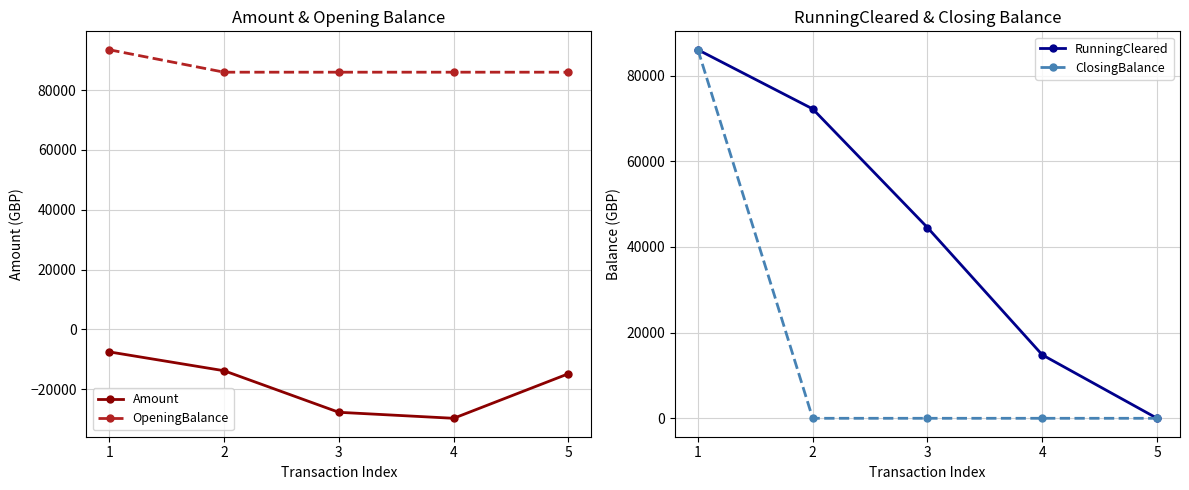

The value of RunningCleared at 2 is 48814.3. True or false?

False